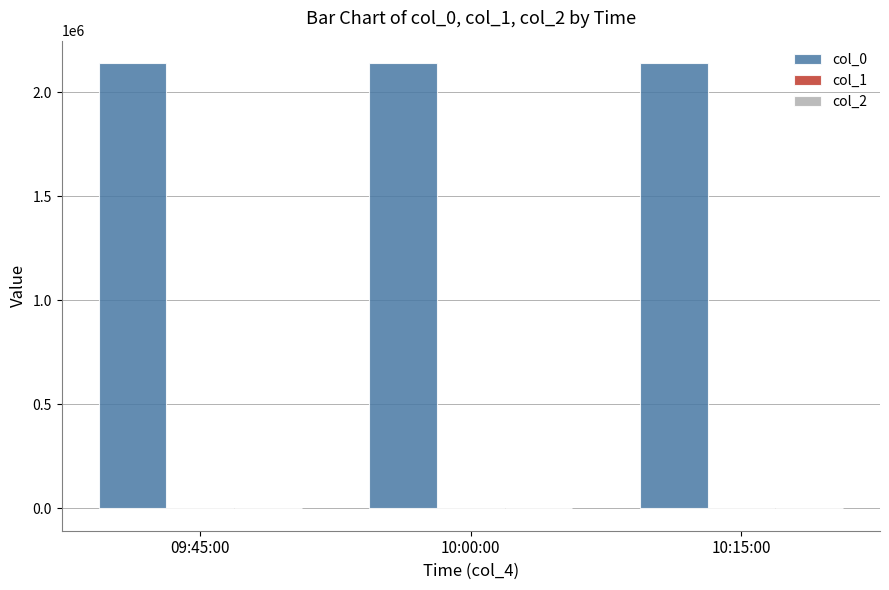

What is the maximum value shown in the chart?

2142000.0